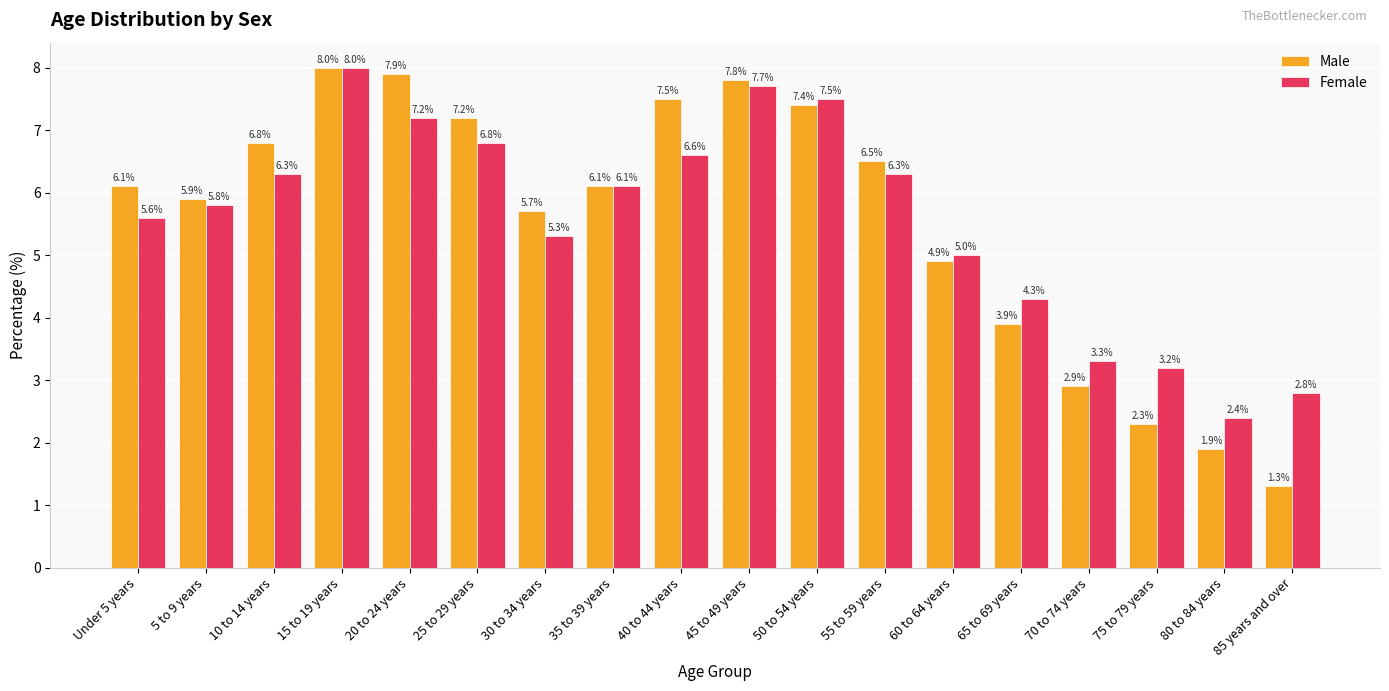

What is the total value across all series at 60 to 64 years?

9.9